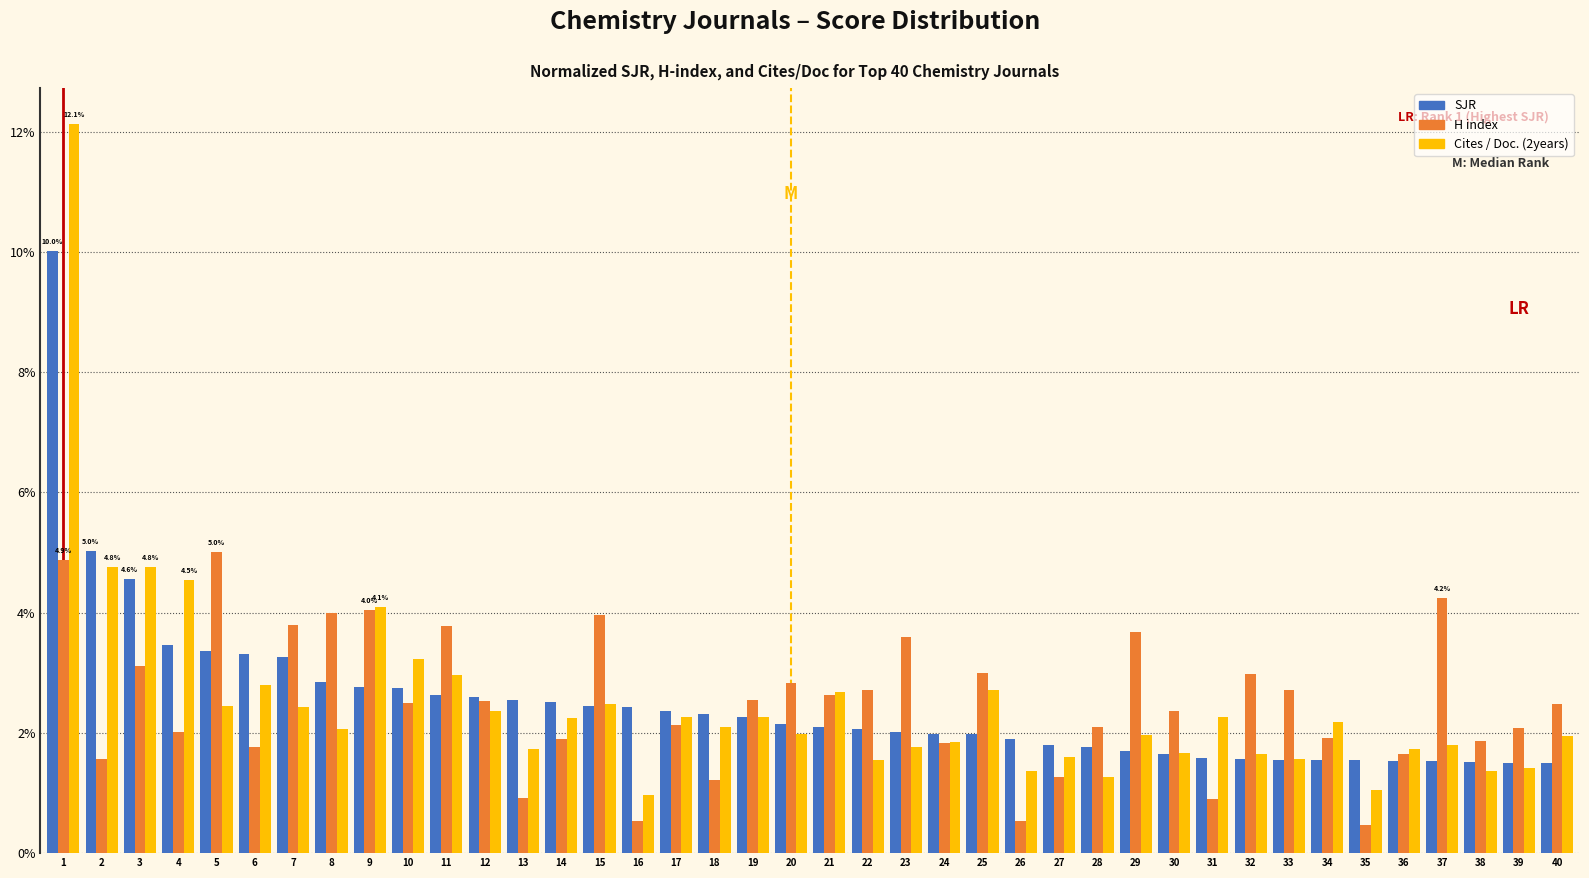

What are all the series names shown in the legend?

SJR, H index, Cites / Doc. (2years)